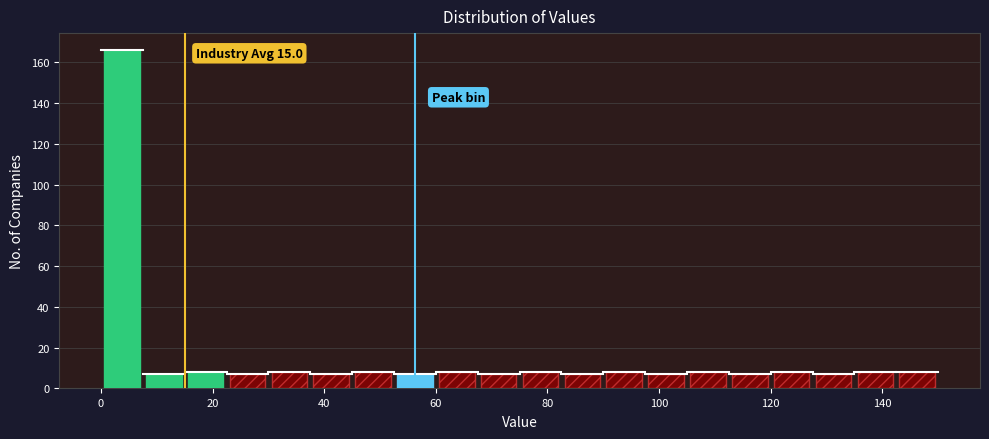

Read against the x-axis, roughly where is the centre of the tallest bar?

4